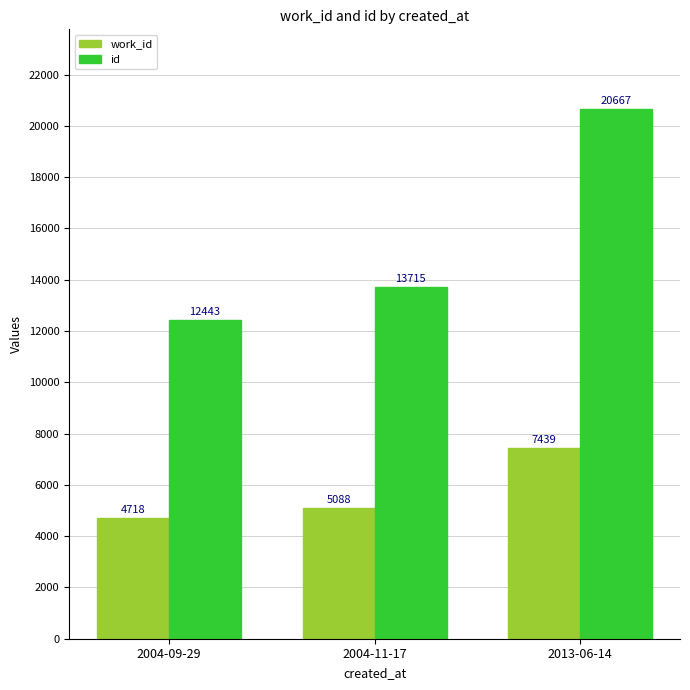

List the labels in order of work_id value, largest first.

2013-06-14, 2004-11-17, 2004-09-29